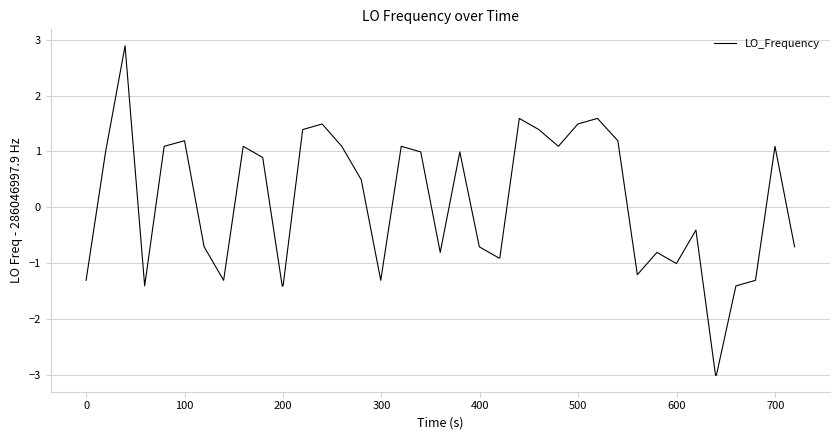

What is the difference between the maximum and minimum values?

5.9